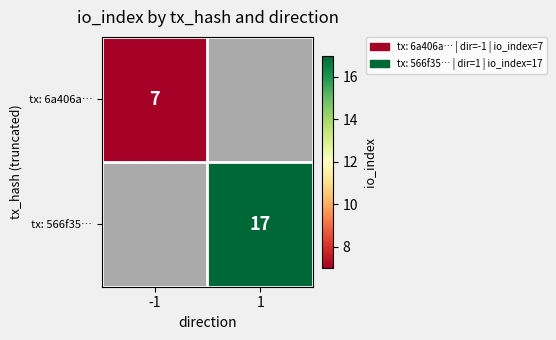

The tx: 566f35… series shows 27 at 1. True or false?

False